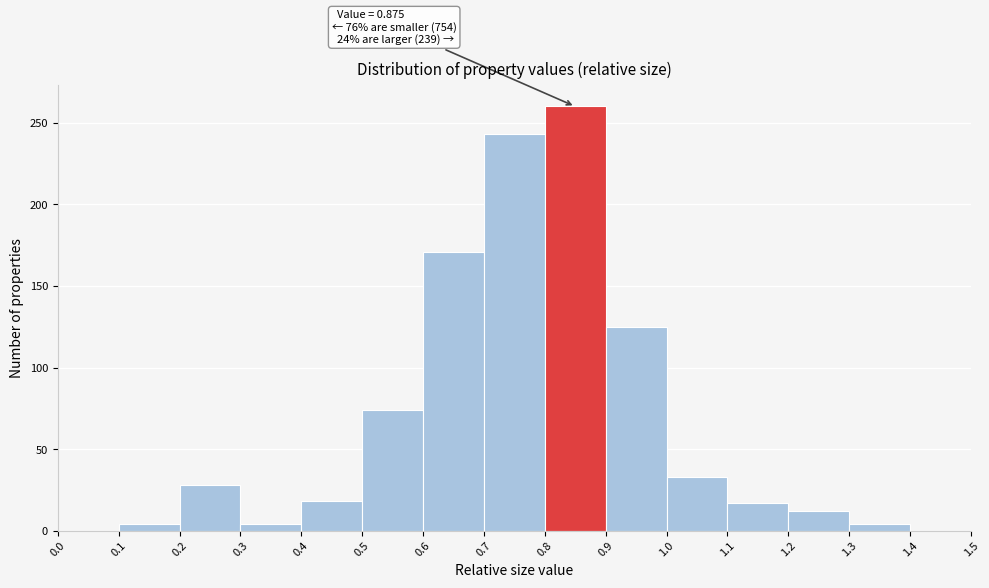

Which range on the x-axis has the tallest bar?

0.8 to 0.9